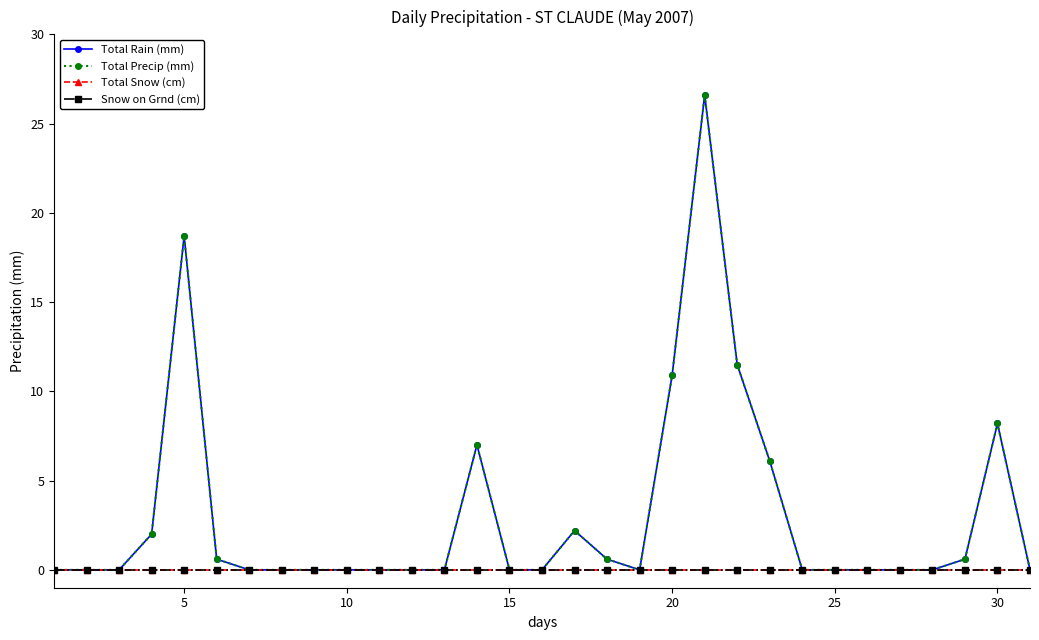

Does the chart have visible grid lines?

No